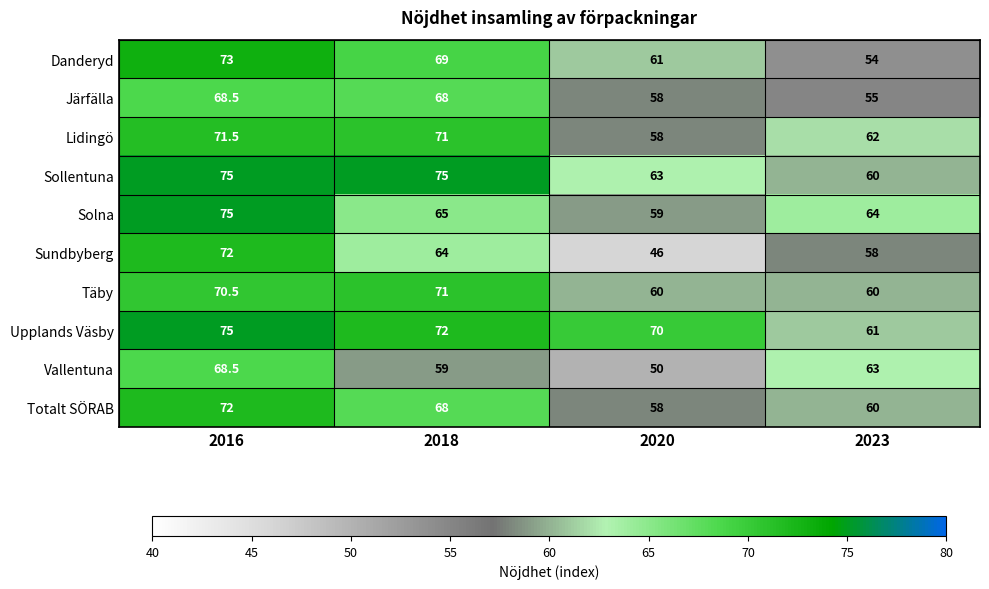

List the labels in order of Sundbyberg value, smallest first.

2020, 2023, 2018, 2016